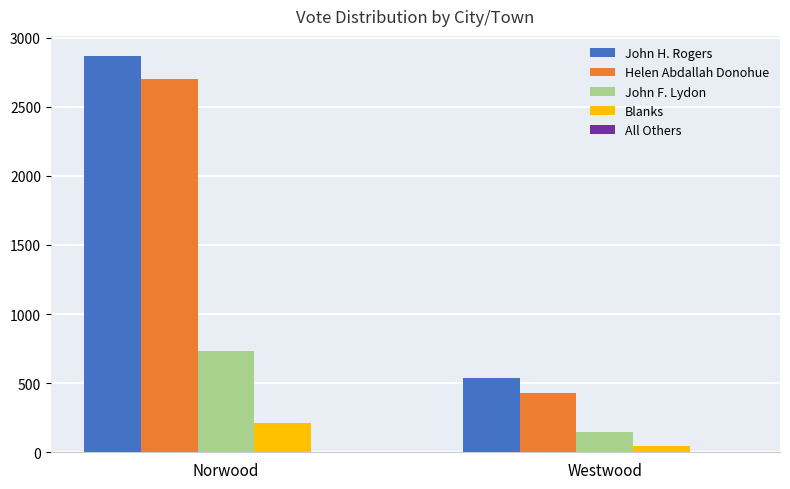

What is the label of the 1st bar from the left?

Norwood